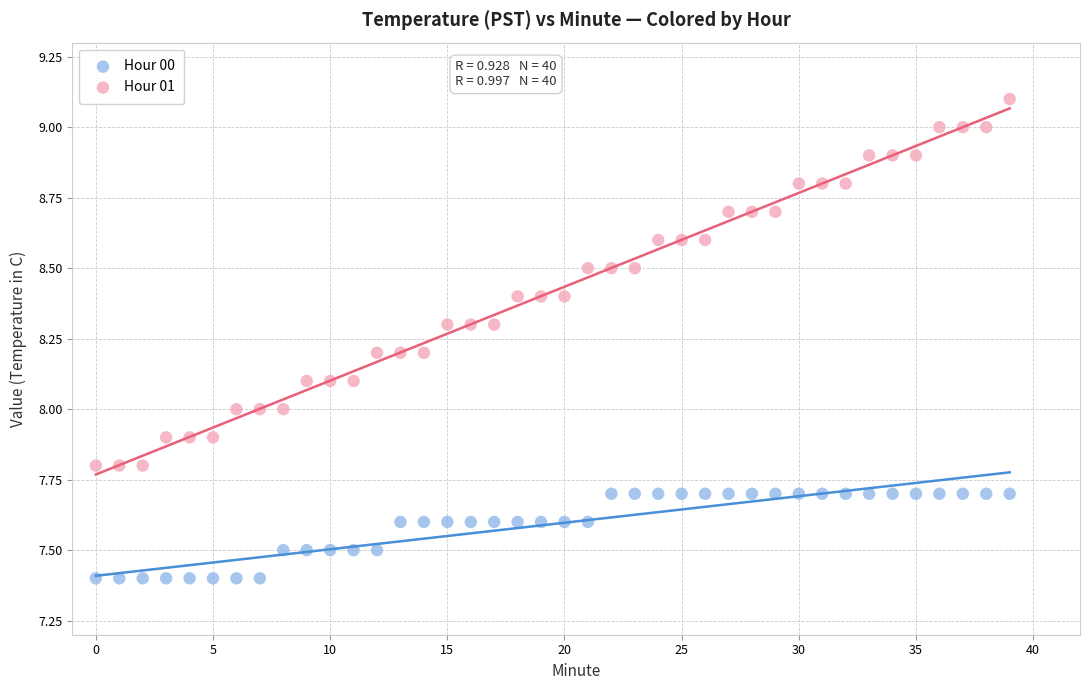

Which series has the largest Y range (max minus min)?

Hour 01